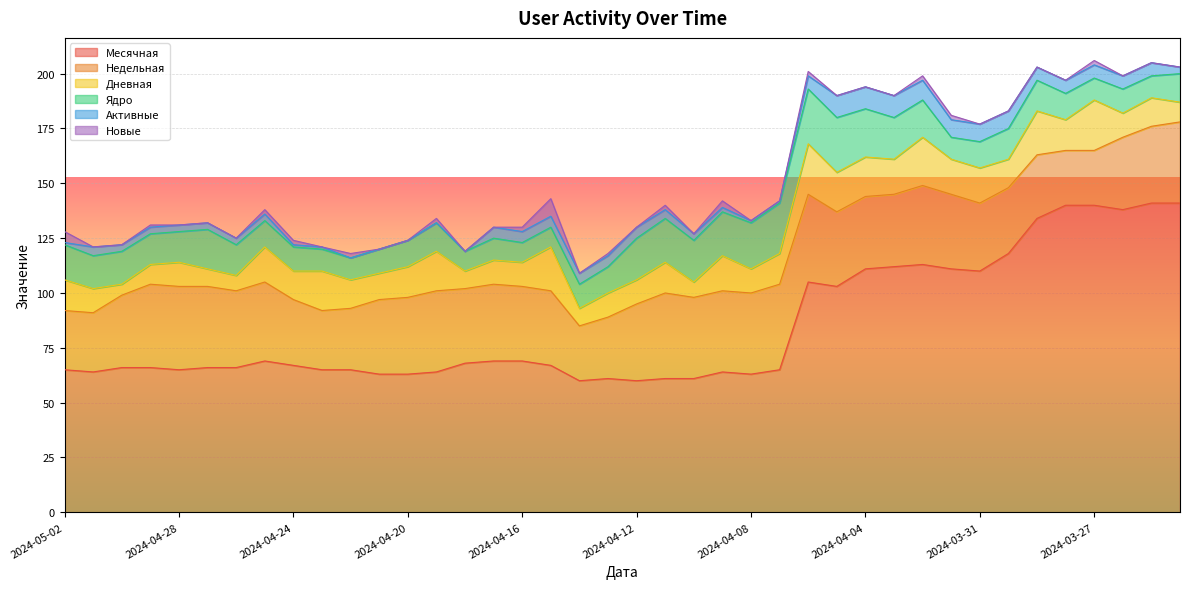

Reading right to left, extract all data points from this chart.

Месячная: 2024-03-24=141	2024-03-25=141	2024-03-26=138	2024-03-27=140	2024-03-28=140	2024-03-29=134	2024-03-30=118	2024-03-31=110	2024-04-01=111	2024-04-02=113	2024-04-03=112	2024-04-04=111	2024-04-05=103	2024-04-06=105	2024-04-07=65	2024-04-08=63	2024-04-09=64	2024-04-10=61	2024-04-11=61	2024-04-12=60	2024-04-13=61	2024-04-14=60	2024-04-15=67	2024-04-16=69	2024-04-17=69	2024-04-18=68	2024-04-19=64	2024-04-20=63	2024-04-21=63	2024-04-22=65	2024-04-23=65	2024-04-24=67	2024-04-25=69	2024-04-26=66	2024-04-27=66	2024-04-28=65	2024-04-29=66	2024-04-30=66	2024-05-01=64	2024-05-02=65
Недельная: 2024-03-24=37	2024-03-25=35	2024-03-26=33	2024-03-27=25	2024-03-28=25	2024-03-29=29	2024-03-30=30	2024-03-31=31	2024-04-01=34	2024-04-02=36	2024-04-03=33	2024-04-04=33	2024-04-05=34	2024-04-06=40	2024-04-07=39	2024-04-08=37	2024-04-09=37	2024-04-10=37	2024-04-11=39	2024-04-12=35	2024-04-13=28	2024-04-14=25	2024-04-15=34	2024-04-16=34	2024-04-17=35	2024-04-18=34	2024-04-19=37	2024-04-20=35	2024-04-21=34	2024-04-22=28	2024-04-23=27	2024-04-24=30	2024-04-25=36	2024-04-26=35	2024-04-27=37	2024-04-28=38	2024-04-29=38	2024-04-30=33	2024-05-01=27	2024-05-02=27
Дневная: 2024-03-24=9	2024-03-25=13	2024-03-26=11	2024-03-27=23	2024-03-28=14	2024-03-29=20	2024-03-30=13	2024-03-31=16	2024-04-01=16	2024-04-02=22	2024-04-03=16	2024-04-04=18	2024-04-05=18	2024-04-06=23	2024-04-07=14	2024-04-08=11	2024-04-09=16	2024-04-10=7	2024-04-11=14	2024-04-12=11	2024-04-13=11	2024-04-14=8	2024-04-15=20	2024-04-16=11	2024-04-17=11	2024-04-18=8	2024-04-19=18	2024-04-20=14	2024-04-21=12	2024-04-22=13	2024-04-23=18	2024-04-24=13	2024-04-25=16	2024-04-26=7	2024-04-27=8	2024-04-28=11	2024-04-29=9	2024-04-30=5	2024-05-01=11	2024-05-02=14
Новые: 2024-03-24=0	2024-03-25=0	2024-03-26=0	2024-03-27=2	2024-03-28=0	2024-03-29=0	2024-03-30=0	2024-03-31=0	2024-04-01=2	2024-04-02=2	2024-04-03=0	2024-04-04=0	2024-04-05=0	2024-04-06=2	2024-04-07=0	2024-04-08=0	2024-04-09=3	2024-04-10=0	2024-04-11=2	2024-04-12=0	2024-04-13=1	2024-04-14=0	2024-04-15=8	2024-04-16=2	2024-04-17=0	2024-04-18=0	2024-04-19=2	2024-04-20=0	2024-04-21=0	2024-04-22=2	2024-04-23=0	2024-04-24=2	2024-04-25=2	2024-04-26=0	2024-04-27=0	2024-04-28=0	2024-04-29=1	2024-04-30=0	2024-05-01=0	2024-05-02=5
Ядро: 2024-03-24=13	2024-03-25=10	2024-03-26=11	2024-03-27=10	2024-03-28=12	2024-03-29=14	2024-03-30=14	2024-03-31=12	2024-04-01=10	2024-04-02=17	2024-04-03=19	2024-04-04=22	2024-04-05=25	2024-04-06=25	2024-04-07=23	2024-04-08=21	2024-04-09=20	2024-04-10=19	2024-04-11=20	2024-04-12=19	2024-04-13=12	2024-04-14=11	2024-04-15=9	2024-04-16=9	2024-04-17=10	2024-04-18=9	2024-04-19=13	2024-04-20=12	2024-04-21=11	2024-04-22=10	2024-04-23=10	2024-04-24=11	2024-04-25=12	2024-04-26=14	2024-04-27=18	2024-04-28=14	2024-04-29=14	2024-04-30=15	2024-05-01=15	2024-05-02=16
Активные: 2024-03-24=3	2024-03-25=6	2024-03-26=6	2024-03-27=6	2024-03-28=6	2024-03-29=6	2024-03-30=8	2024-03-31=8	2024-04-01=8	2024-04-02=9	2024-04-03=10	2024-04-04=10	2024-04-05=10	2024-04-06=6	2024-04-07=1	2024-04-08=1	2024-04-09=2	2024-04-10=3	2024-04-11=4	2024-04-12=5	2024-04-13=5	2024-04-14=5	2024-04-15=5	2024-04-16=5	2024-04-17=5	2024-04-18=0	2024-04-19=0	2024-04-20=0	2024-04-21=0	2024-04-22=0	2024-04-23=1	2024-04-24=1	2024-04-25=3	2024-04-26=3	2024-04-27=3	2024-04-28=3	2024-04-29=3	2024-04-30=3	2024-05-01=4	2024-05-02=1